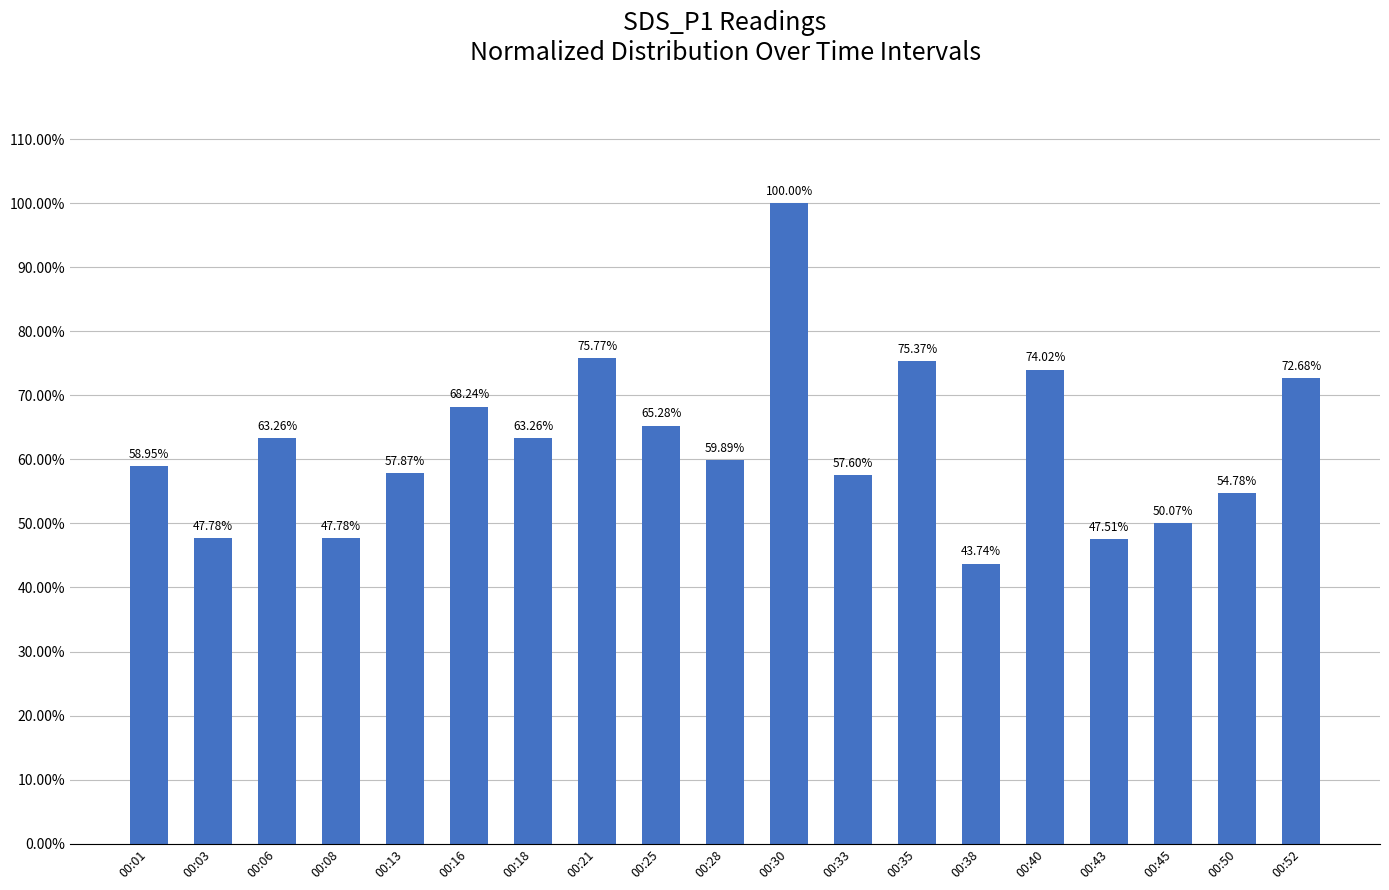

What is the value of the 9th bar from the left?

65.3